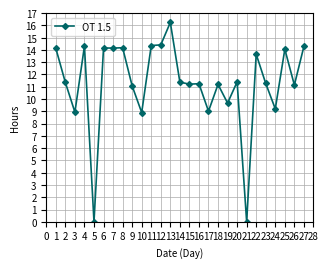

What is the approximate value at 17?

9.0